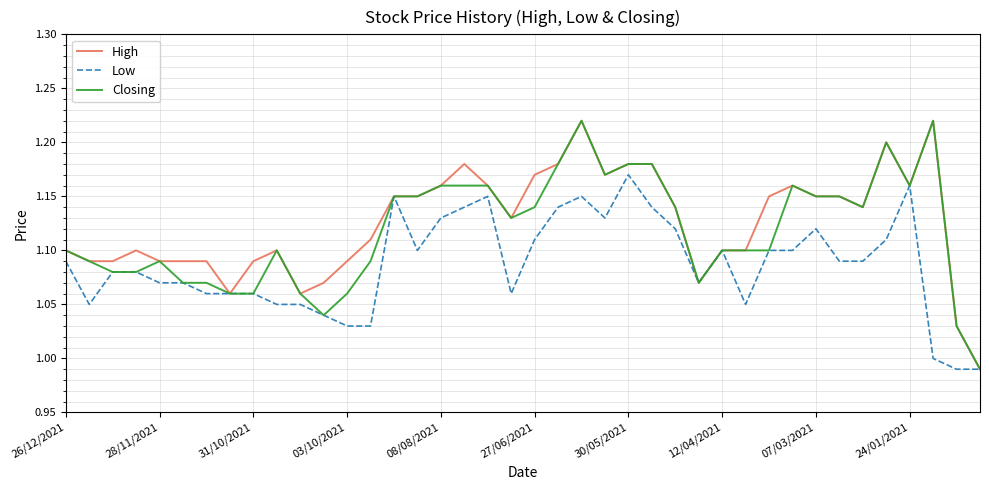

True or false: Closing has a value of 1.9 at 26/12/2021.

False